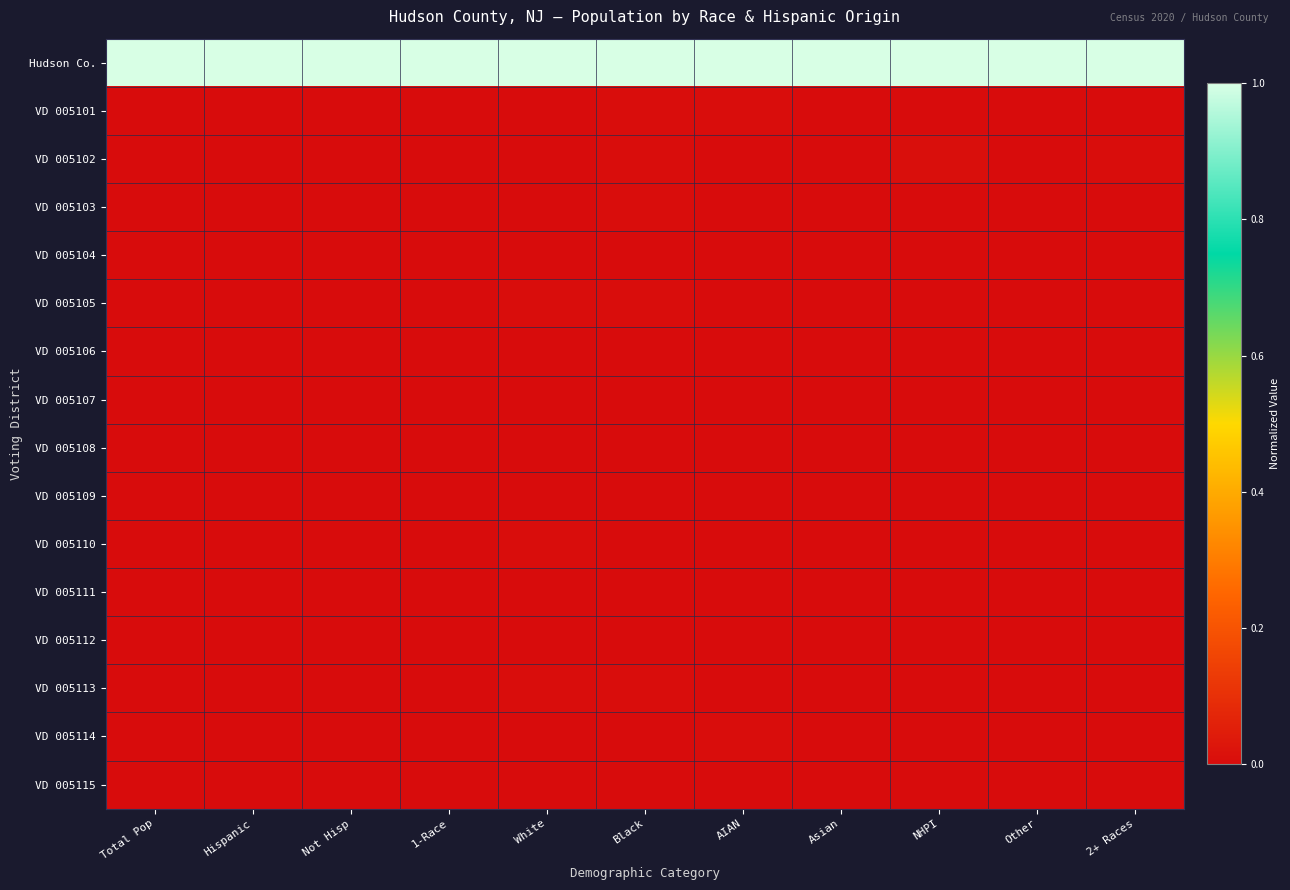

List the series in order of their peak value, highest first.

Hudson Co., VD 005102, VD 005101, VD 005114, VD 005105, VD 005103, VD 005113, VD 005110, VD 005112, VD 005104, VD 005111, VD 005109, VD 005107, VD 005115, VD 005108, VD 005106